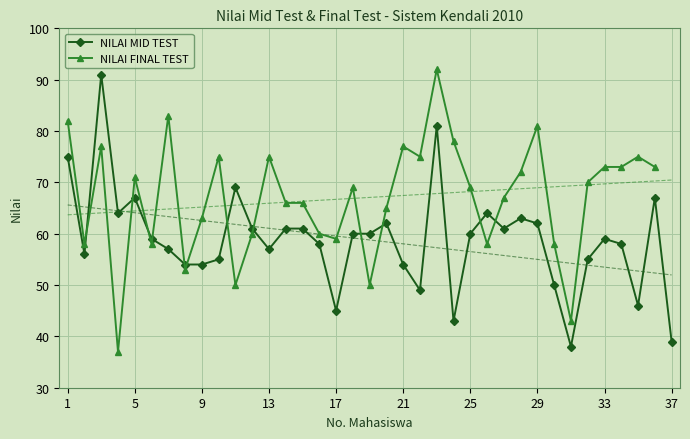

List the series in order of their peak value, highest first.

NILAI FINAL TEST, NILAI MID TEST